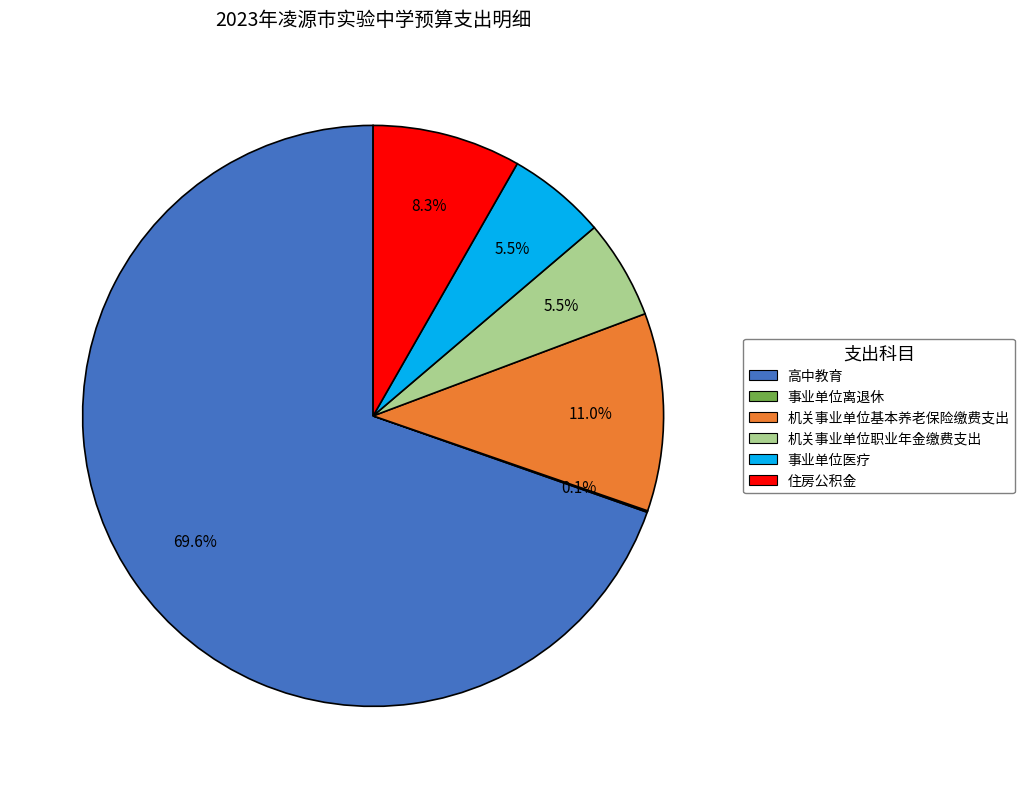

Do 机关事业单位职业年金缴费支出 and 住房公积金 together represent more than half of the pie?

No